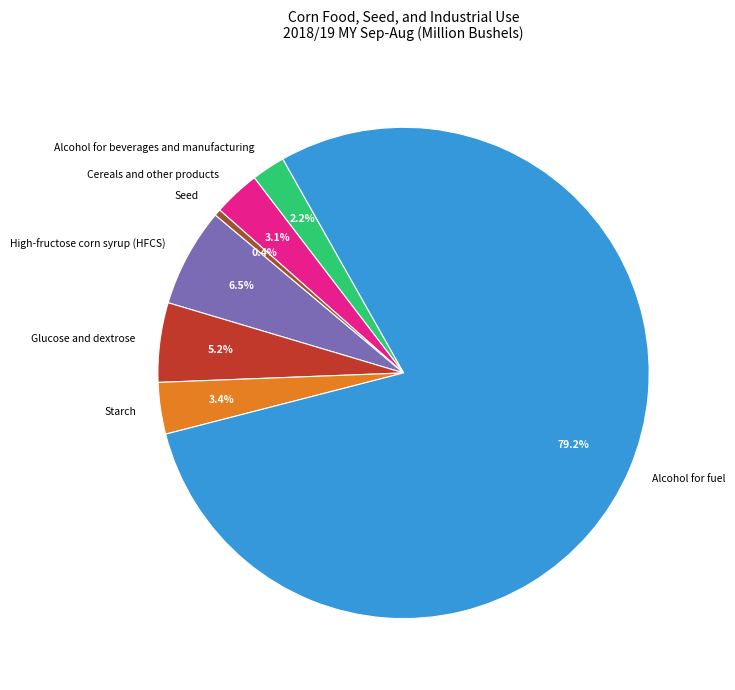

What percentage is the Starch slice, to the nearest percent?

3%